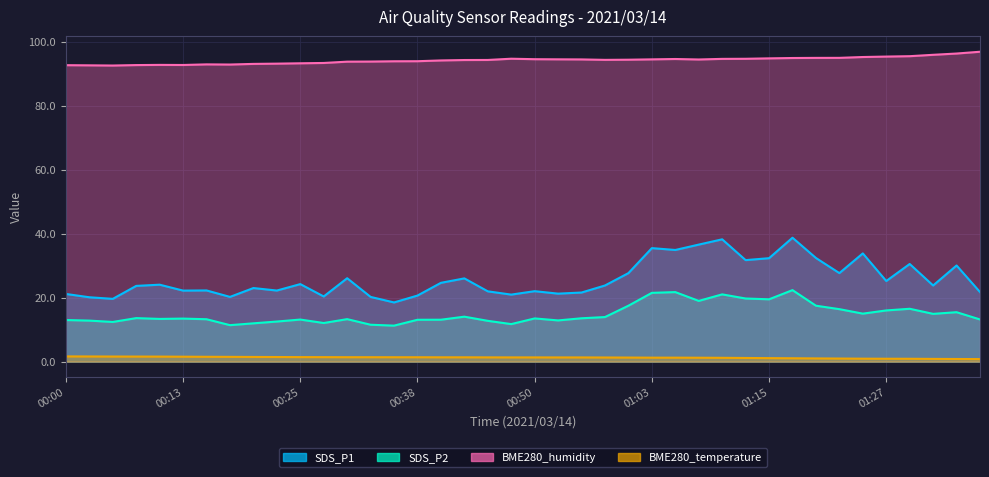

What position from the left is 00:10?

5